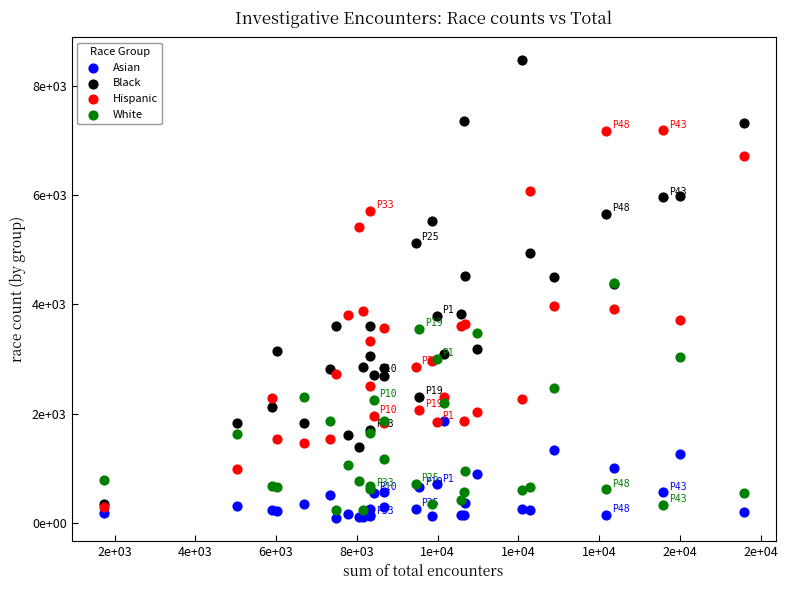

What are all the series names shown in the legend?

Asian, Black, Hispanic, White